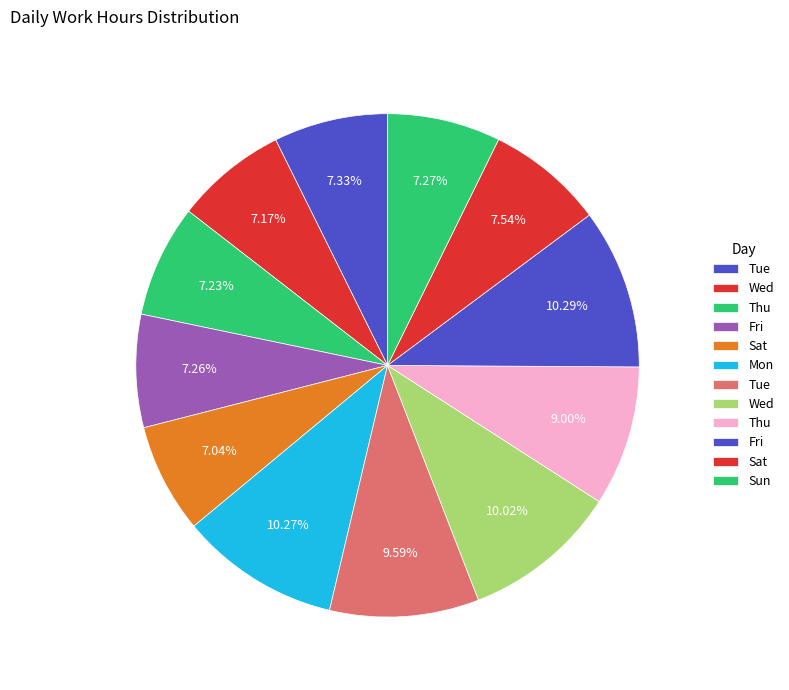

Count the number of slices in the pie.

12